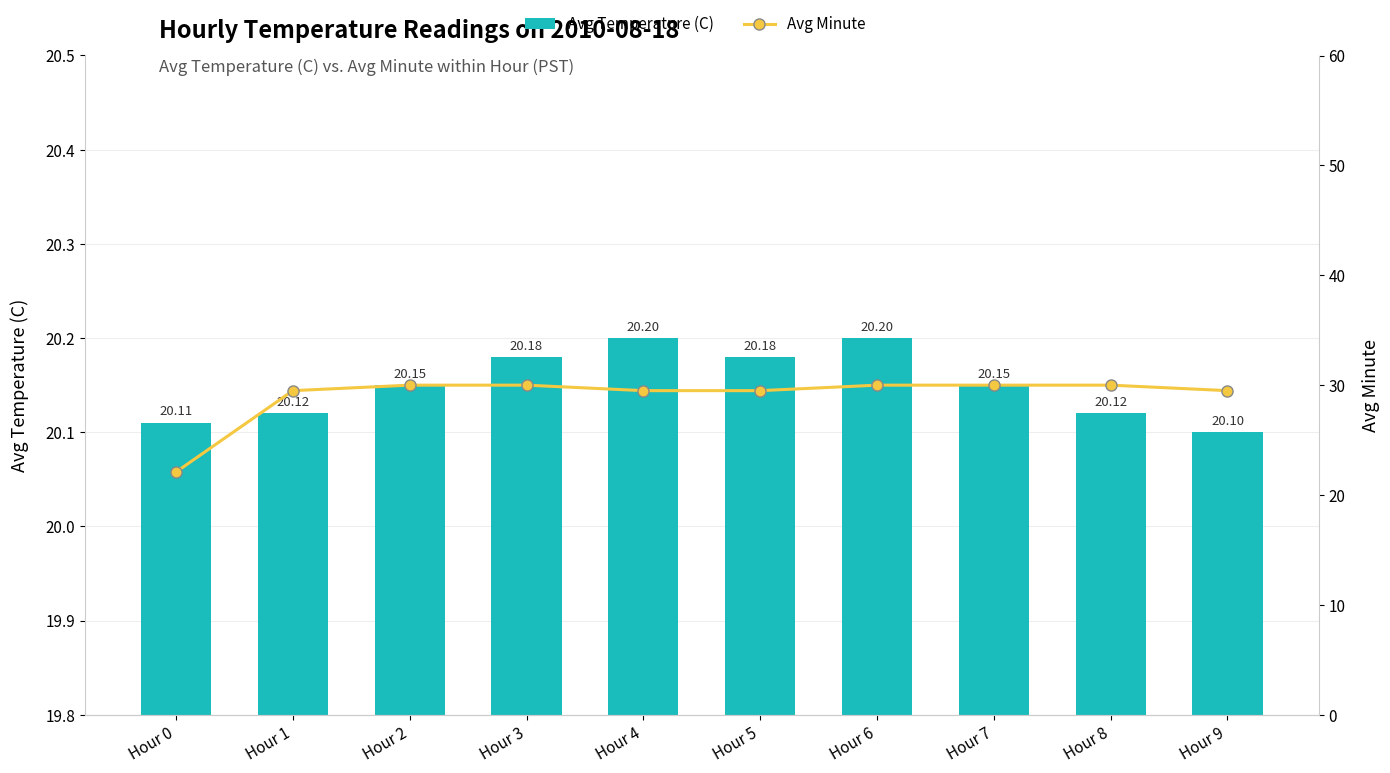

Reading left to right, list all the values displayed in this chart.

Avg Temperature (C): Hour 0=20.1	Hour 1=20.1	Hour 2=20.1	Hour 3=20.2	Hour 4=20.2	Hour 5=20.2	Hour 6=20.2	Hour 7=20.1	Hour 8=20.1	Hour 9=20.1
Avg Minute: Hour 0=22.1	Hour 1=29.5	Hour 2=30.0	Hour 3=30.0	Hour 4=29.5	Hour 5=29.5	Hour 6=30.0	Hour 7=30.0	Hour 8=30.0	Hour 9=29.5